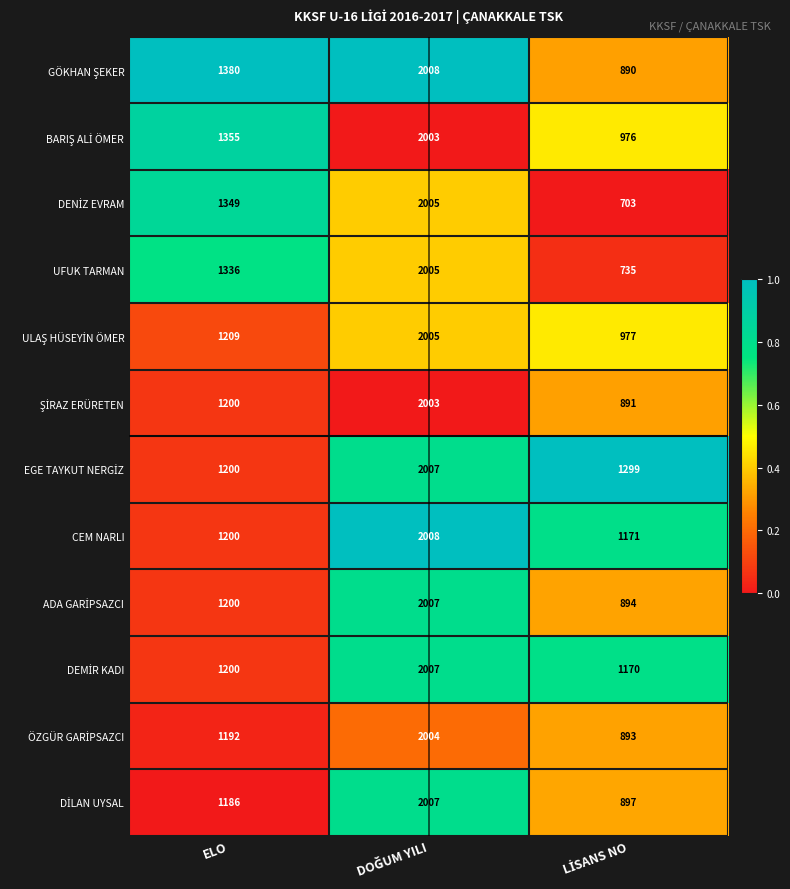

What is the spread (max minus min) of values at ELO?

194